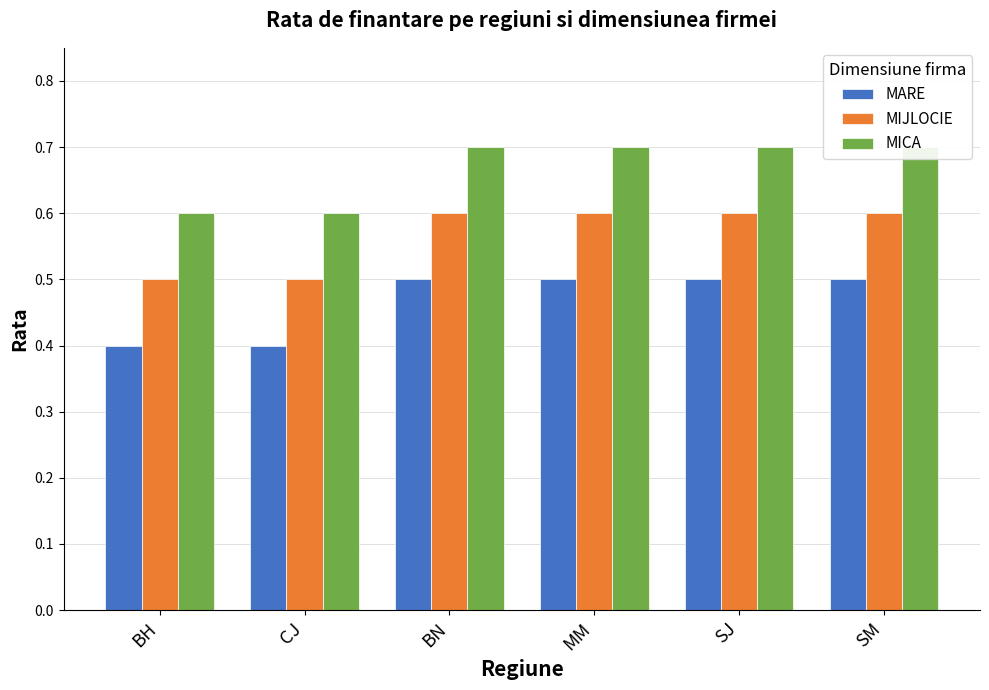

What is the sum of all MIJLOCIE values?

3.4